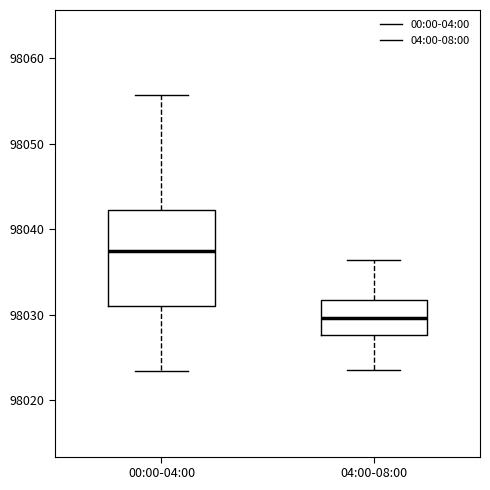

Reading left to right, transcribe this box plot: for each box, give where its median line is, the range the box spans, and where its two whiskers end, as read against the y-axis. The values are not printed on the chart, so give them approximately, as read against the axis.

00:00-04:00: median 98037, box 98031 to 98042, whiskers 98023 to 98056
04:00-08:00: median 98030, box 98028 to 98032, whiskers 98023 to 98036